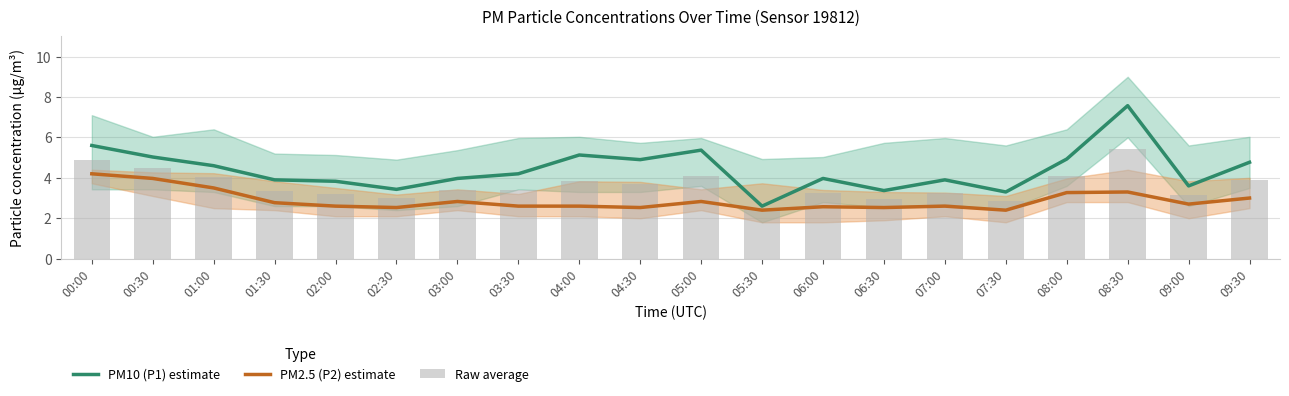

What are all the series names shown in the legend?

PM10 (P1) estimate, PM2.5 (P2) estimate, Raw average